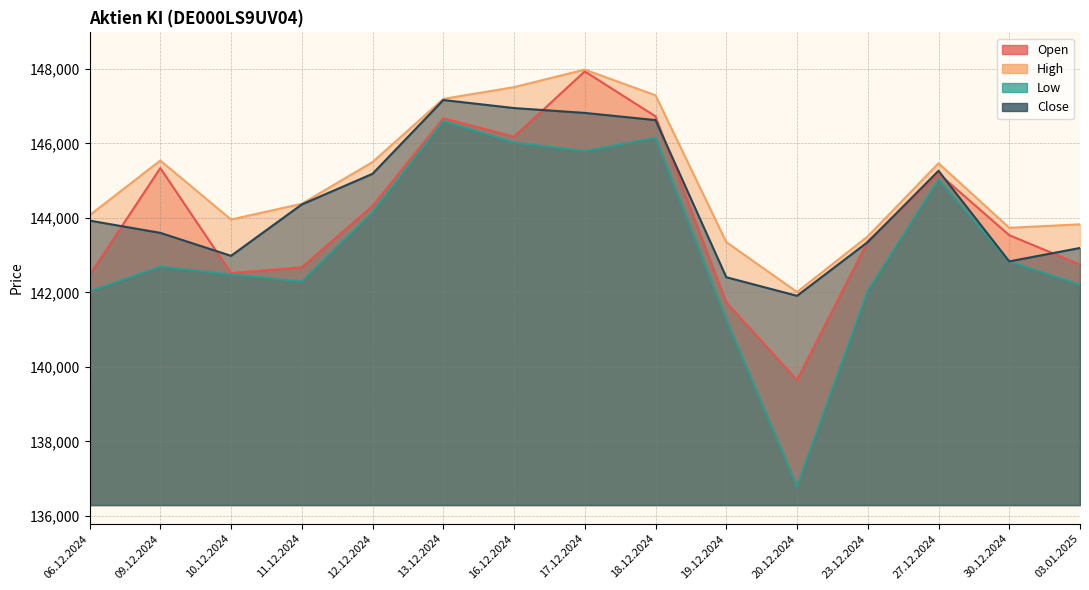

What is the maximum value for Low?

146597